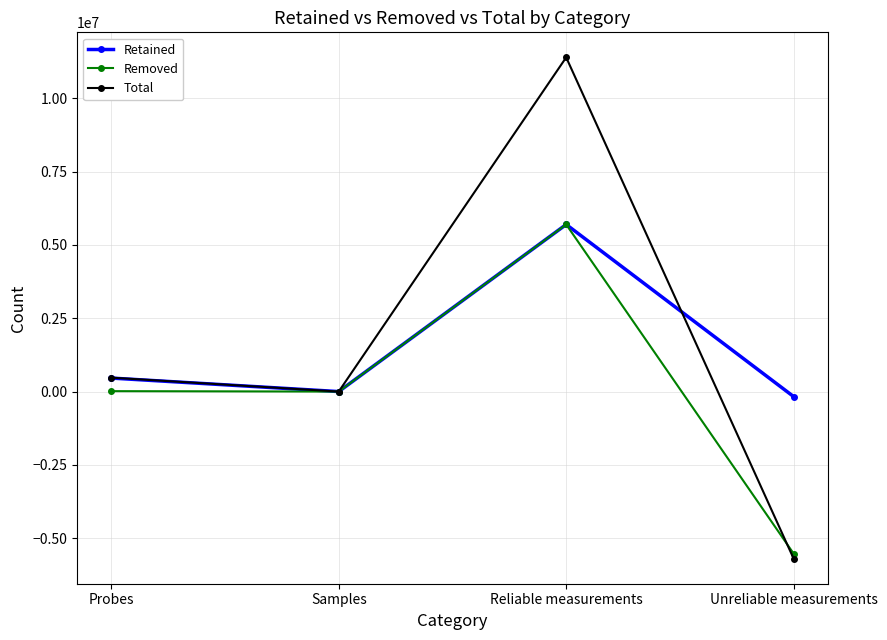

What is the average value of the Total series?

1542742